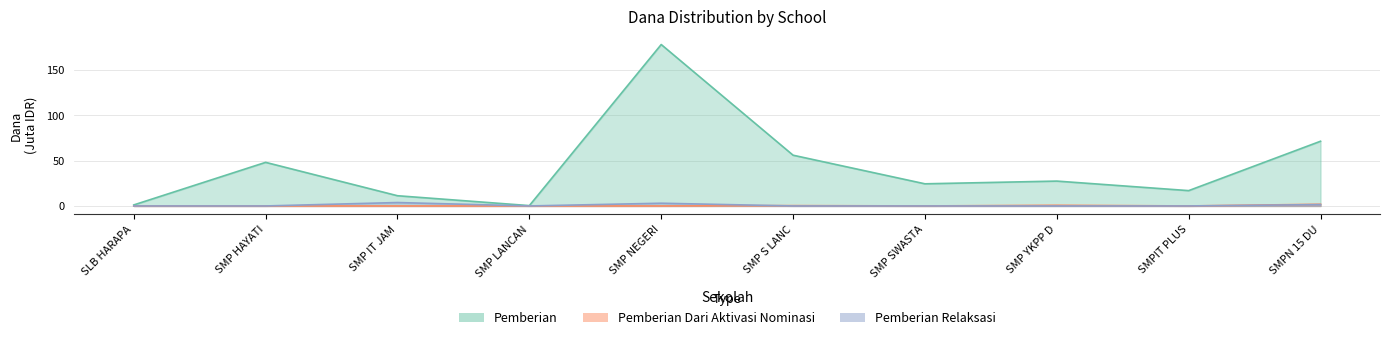

At which category does Pemberian reach its first local peak?

SMP HAYATI